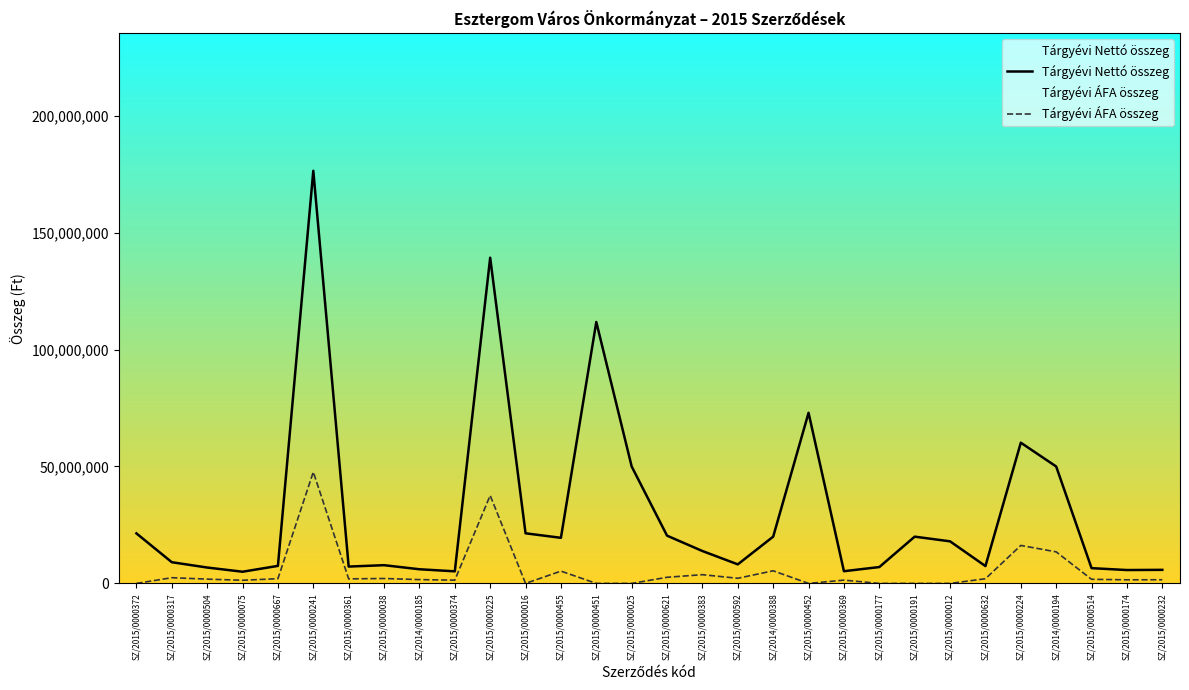

Which category has the lowest value in the Tárgyévi Nettó összeg series?

SZ/2015/0000075